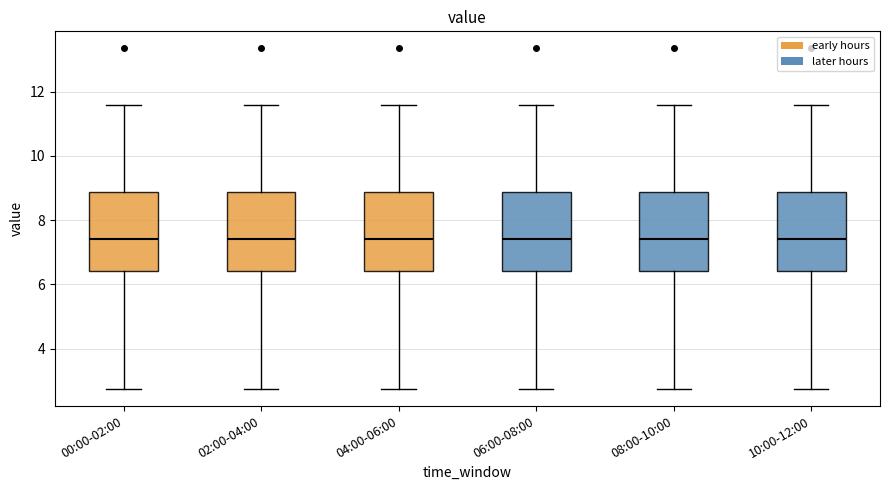

Where is the upper edge of the box for 08:00-10:00 on the y-axis? The values are not printed on the chart, so give them approximately, as read against the axis.

8.8